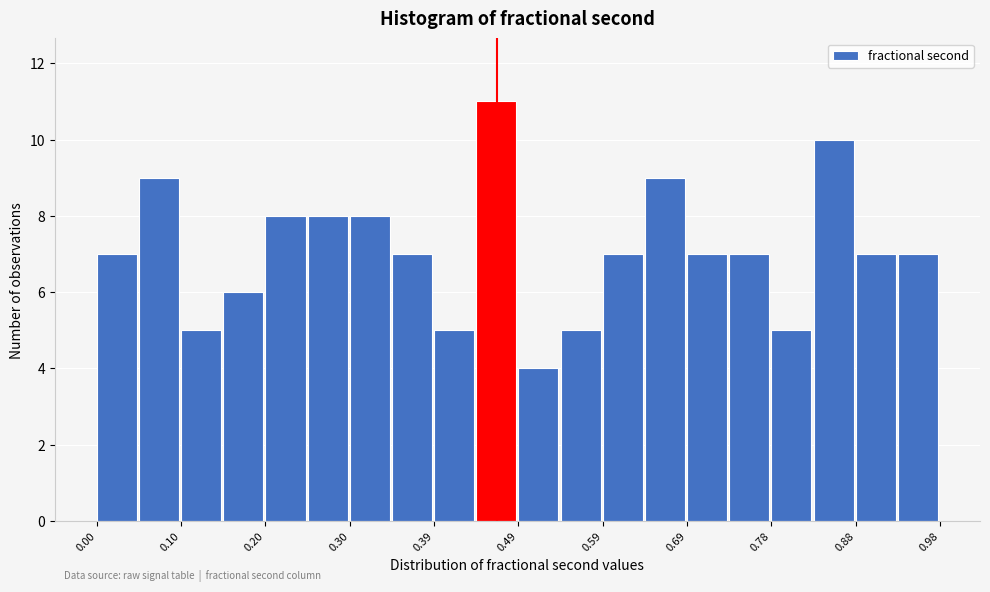

Which range on the x-axis has the tallest bar?

0.44 to 0.49